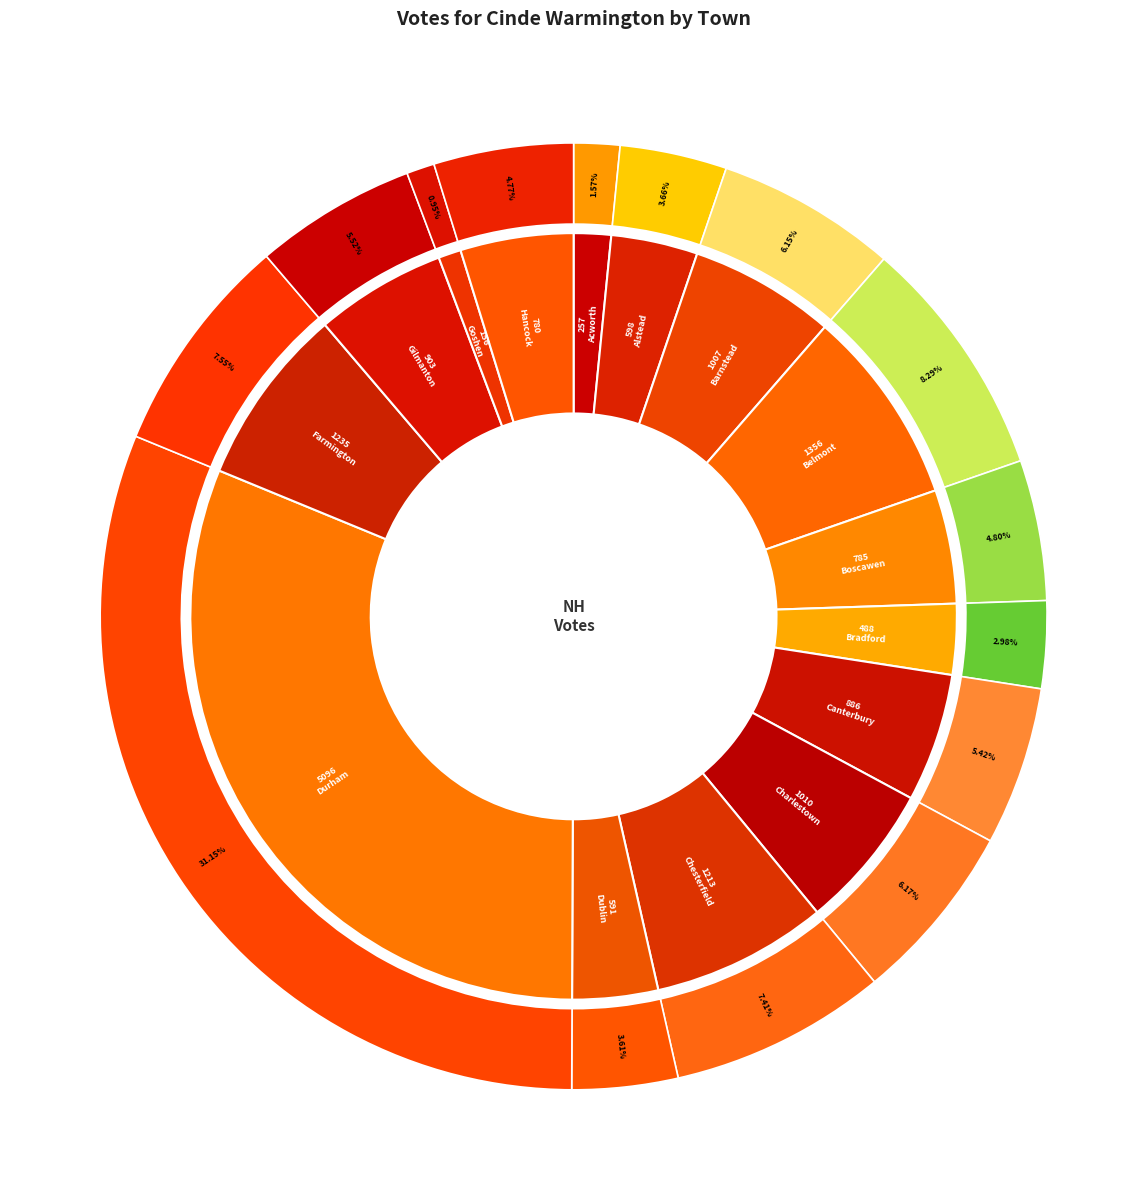

To the nearest percent, what is the combined percentage of Chesterfield and Goshen?

8%